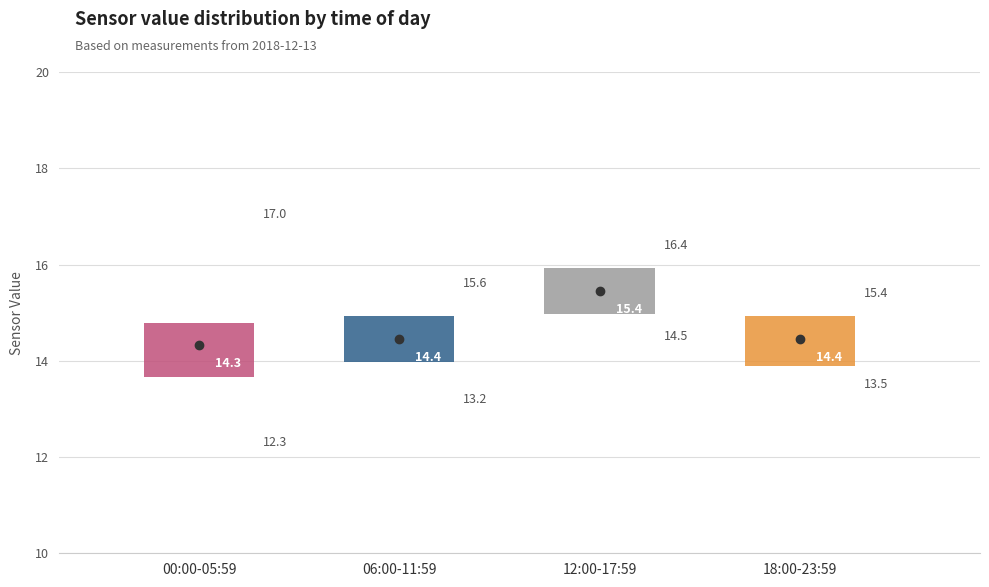

Which box has the highest median line?

12:00-17:59